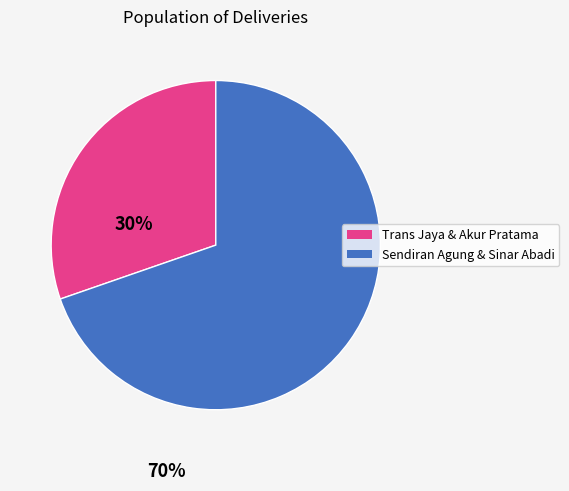

Is there any slice that represents more than half of the pie?

Yes